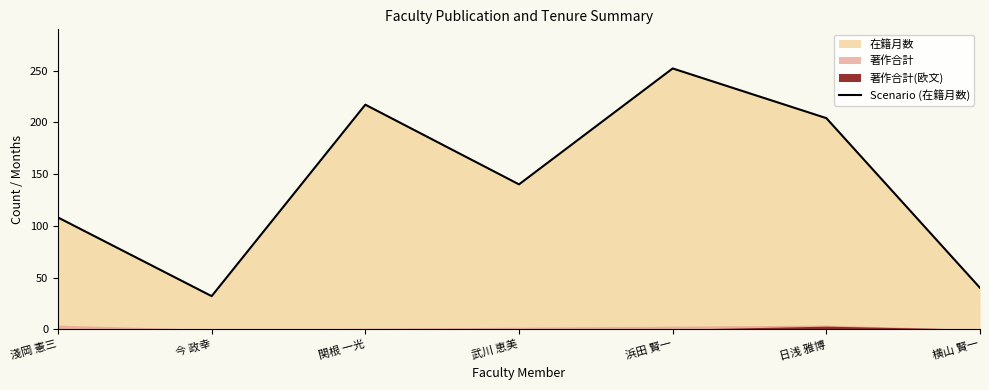

What is the label of the 3rd point from the right?

浜田 賢一